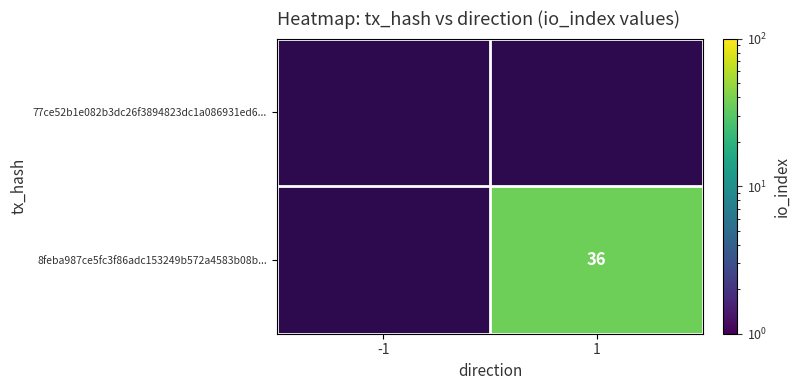

Is the value of 8feba987ce5fc3f86adc153249b572a4583b08b... at -1 greater than the value of 77ce52b1e082b3dc26f3894823dc1a086931ed6... at -1?

No